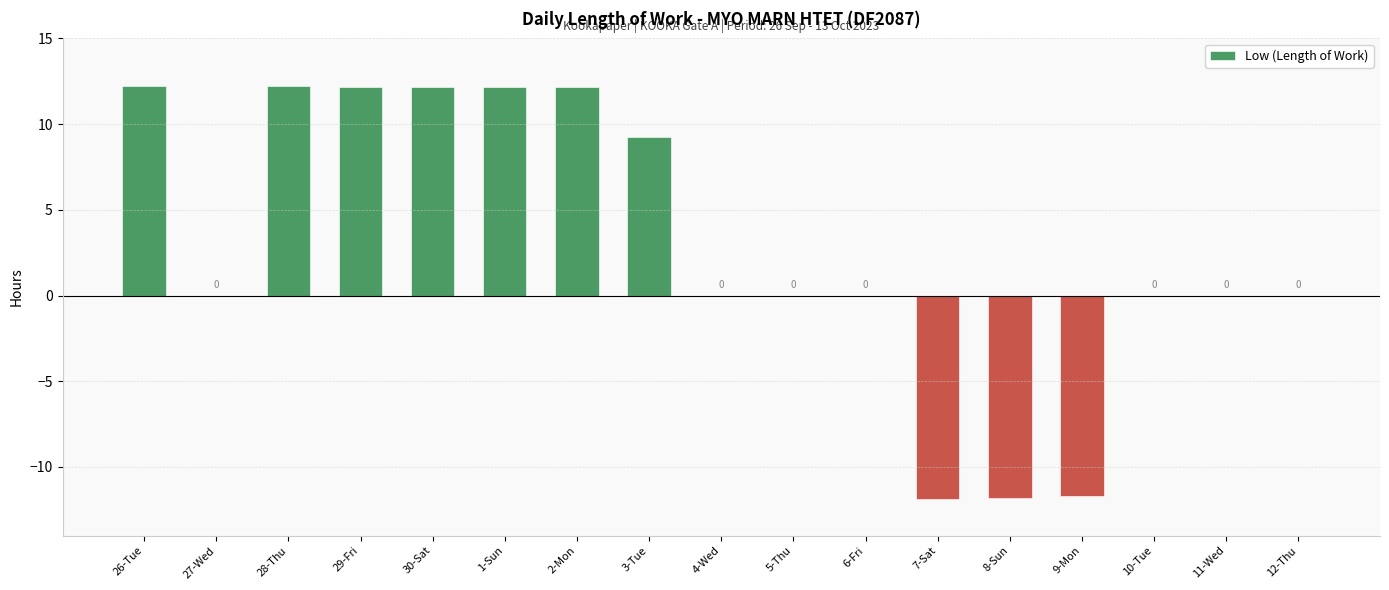

True or false: Low (Length of Work) has a value of 18.9 at 1-Sun.

False